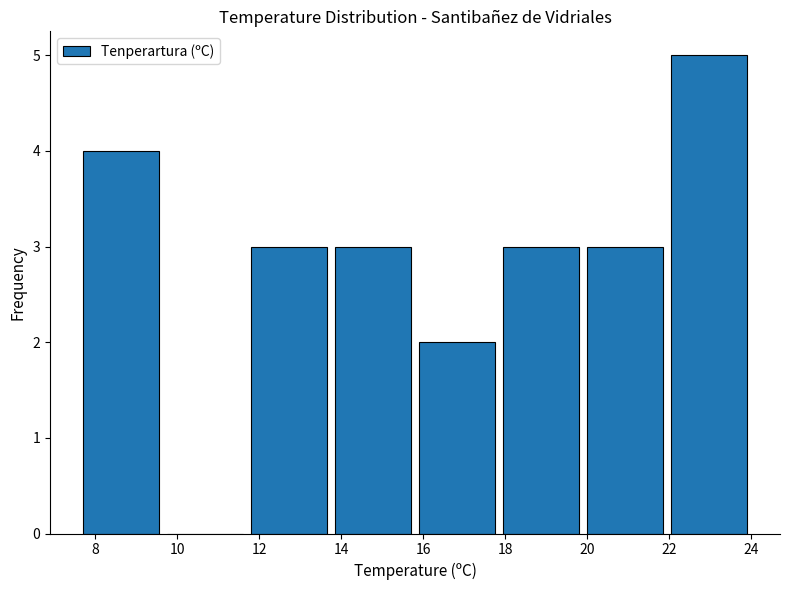

What is the height of the bar covering 17.85 to 19.90 on the x-axis? Neither the bar edges nor the heights are printed on the chart, so give them approximately, as read against the axes.

3